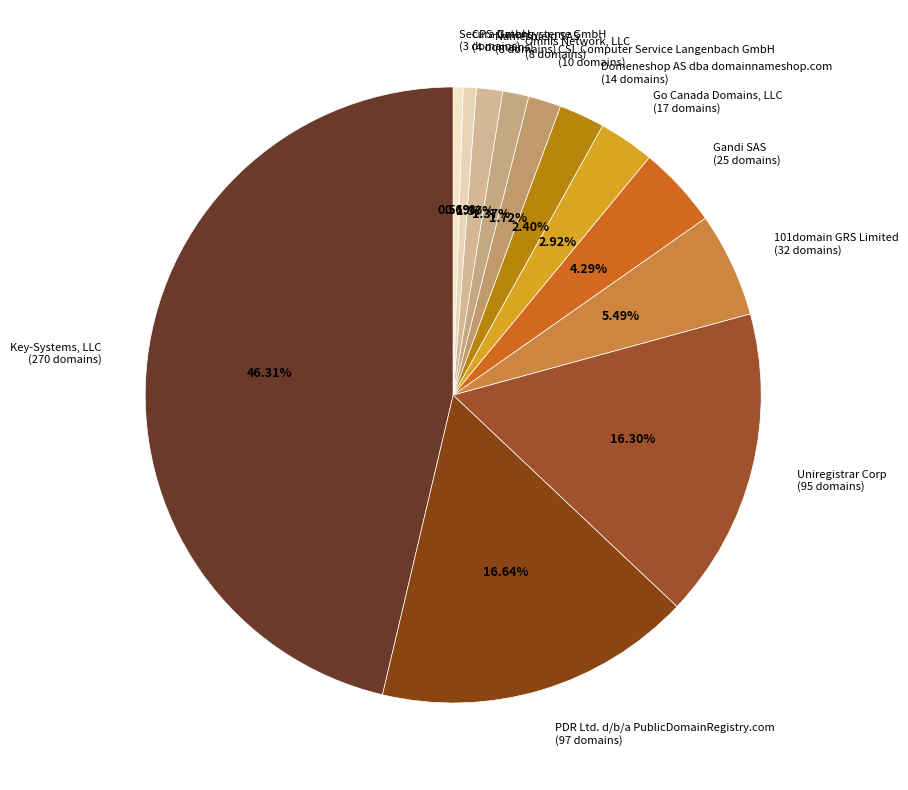

Which has a higher value, CSL Computer Service Langenbach GmbH (10 domains) or CPS-Datensysteme GmbH (4 domains)?

CSL Computer Service Langenbach GmbH (10 domains)